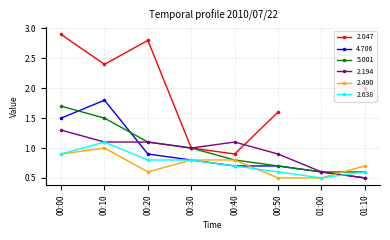

How many interior local peaks does the 4.706 series have?

1